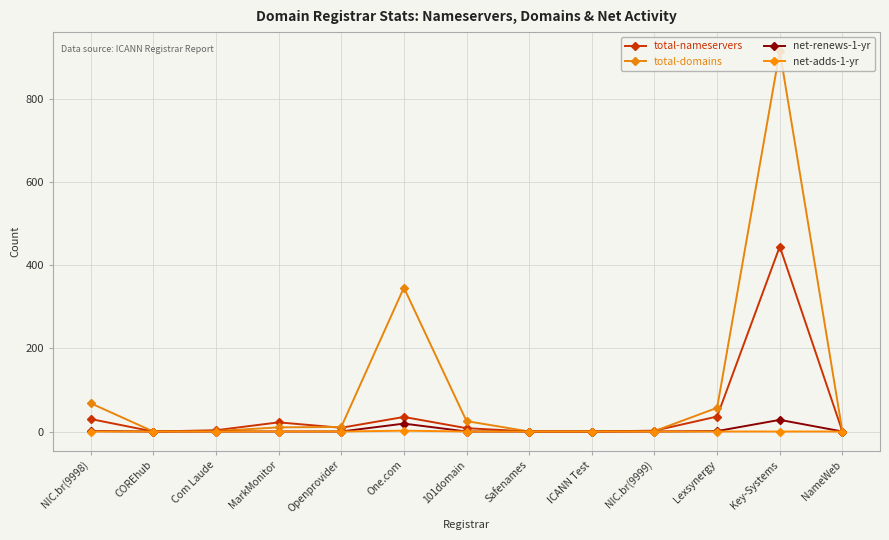

Count the number of data series in this chart.

4